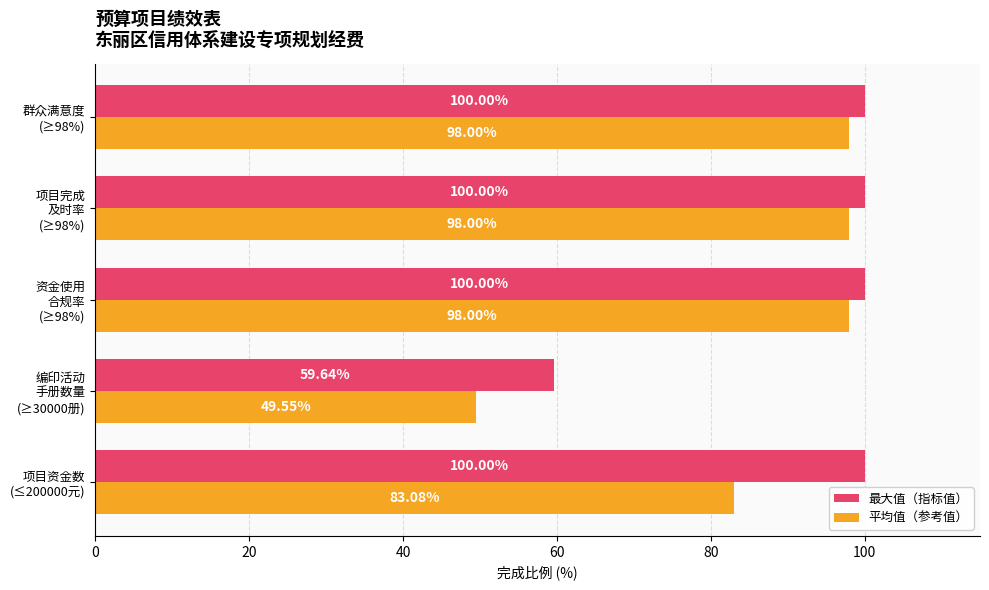

List the series in order of their overall mean, highest first.

最大值（指标值）, 平均值（参考值）